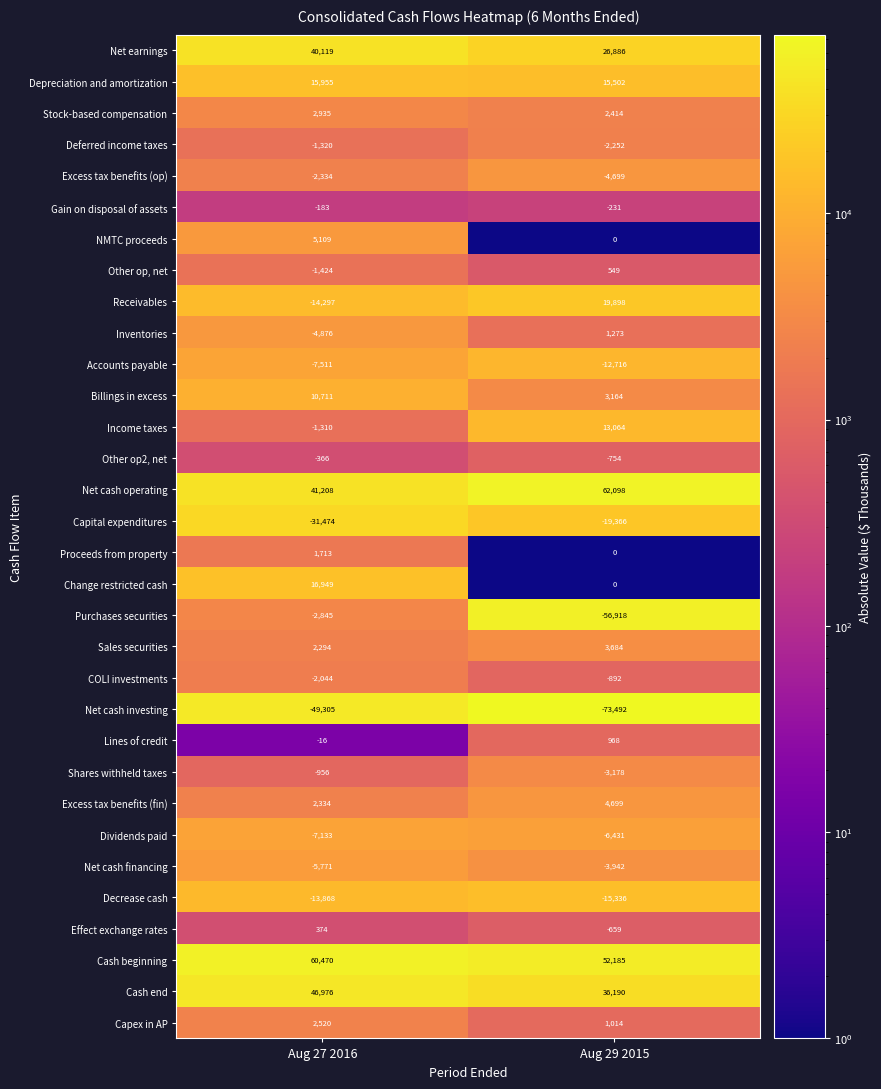

Which category has the lowest value across all series?

Aug 29 2015